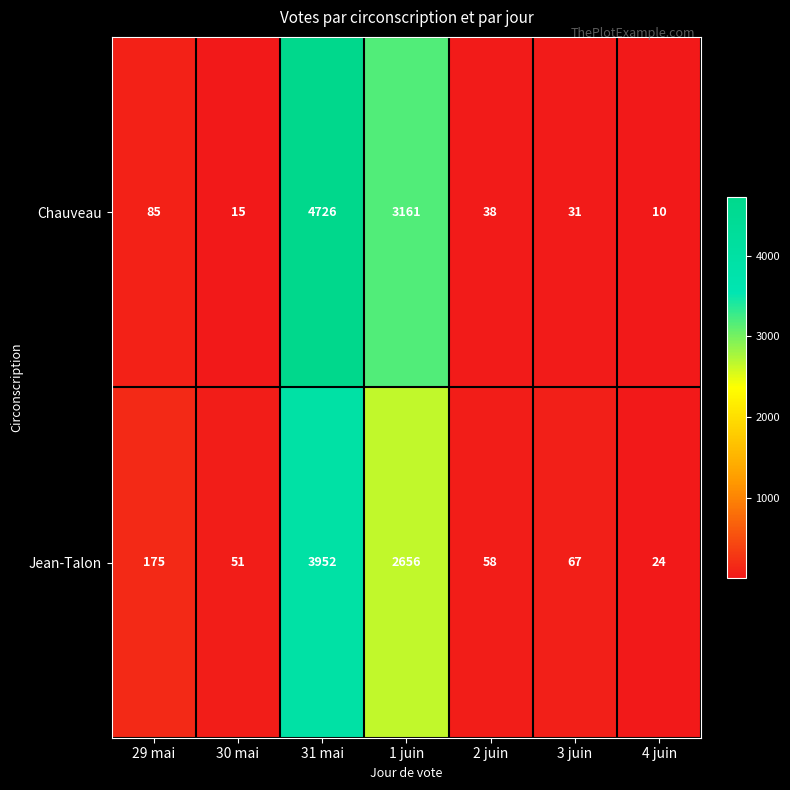

Reading left to right, what are all the values shown in this chart?

Chauveau: 85	15	4726	3161	38	31	10
Jean-Talon: 175	51	3952	2656	58	67	24